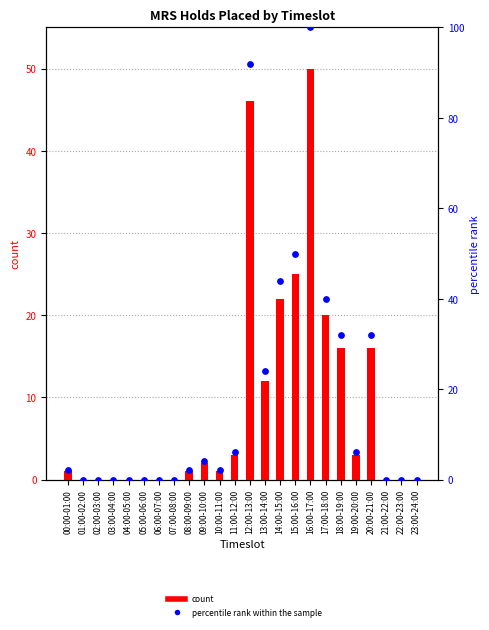

What are all the series names shown in the legend?

count, percentile rank within the sample